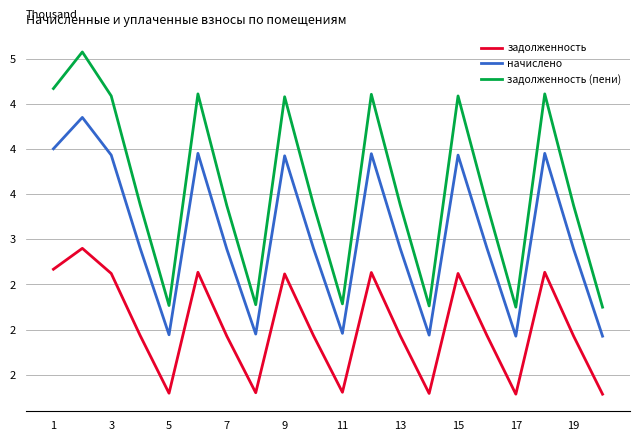

True or false: начислено and задолженность (пени) cross at least once.

False